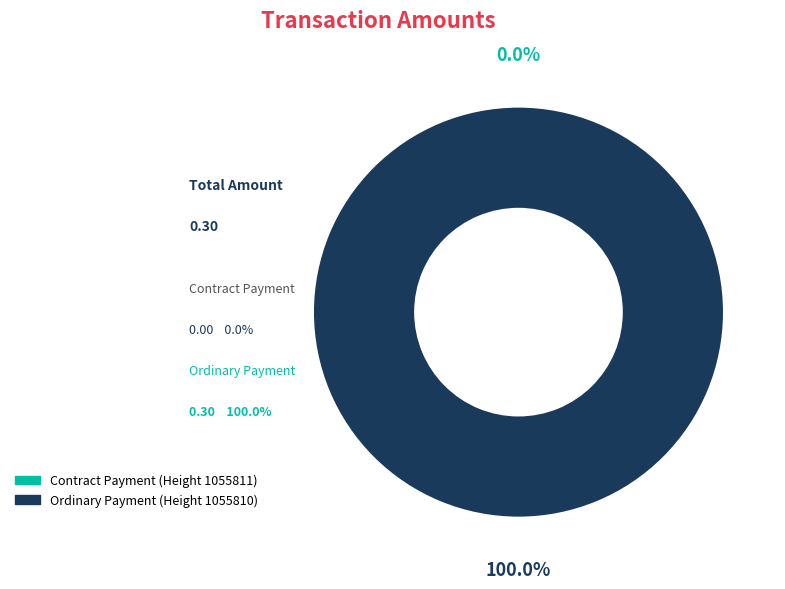

Which has a higher value, Contract Payment (Height 1055811) or Ordinary Payment (Height 1055810)?

Ordinary Payment (Height 1055810)